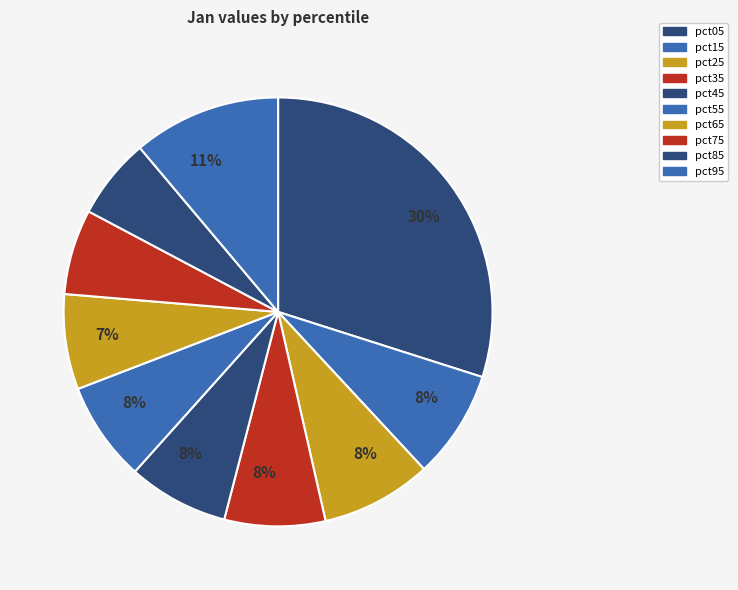

Does pct55 represent more than half of the total?

No